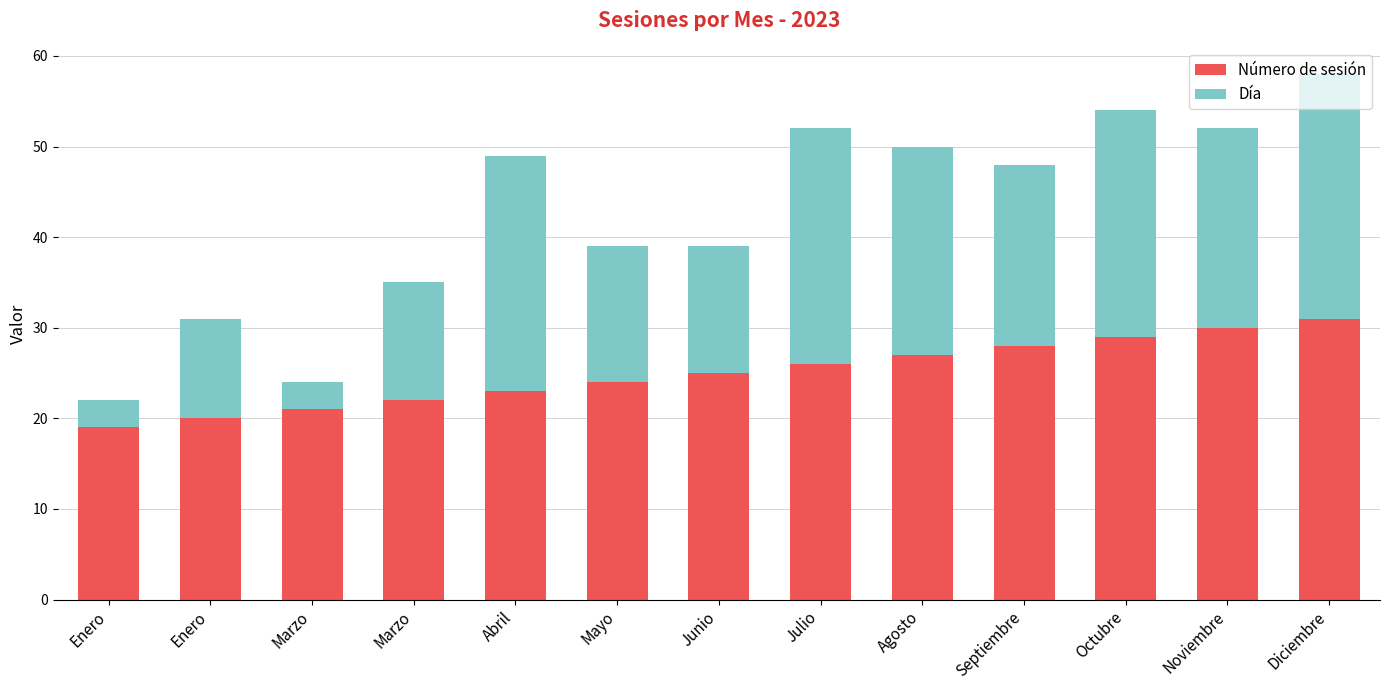

What are all the series names shown in the legend?

Número de sesión, Día